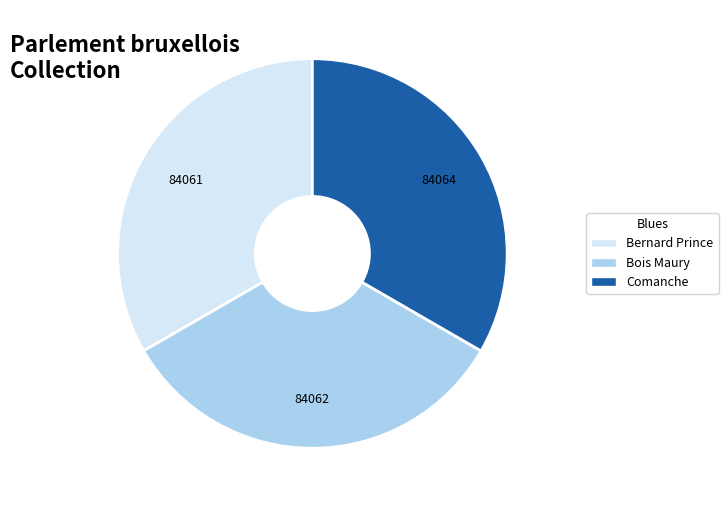

What is the ratio of the value at Comanche to the value at Bois Maury?

1.0